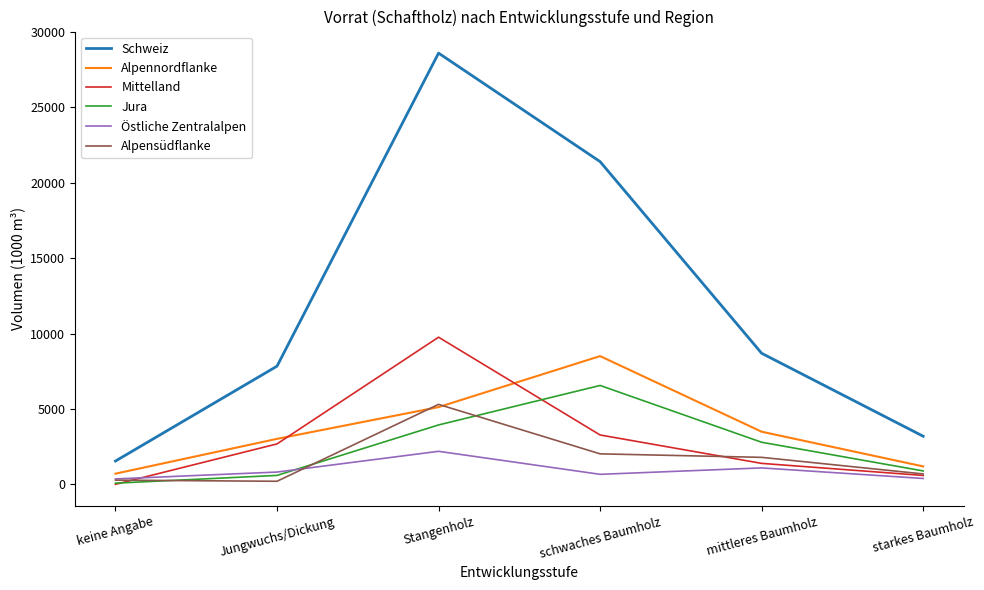

Is it true that Alpennordflanke equals 8512 at schwaches Baumholz?

True